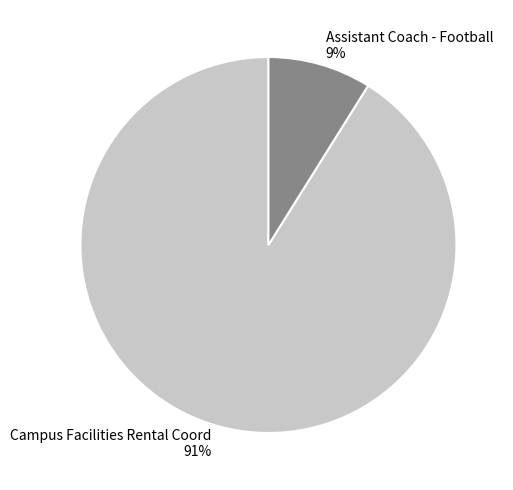

Do Campus Facilities Rental Coord and Assistant Coach - Football together represent more than half of the pie?

Yes